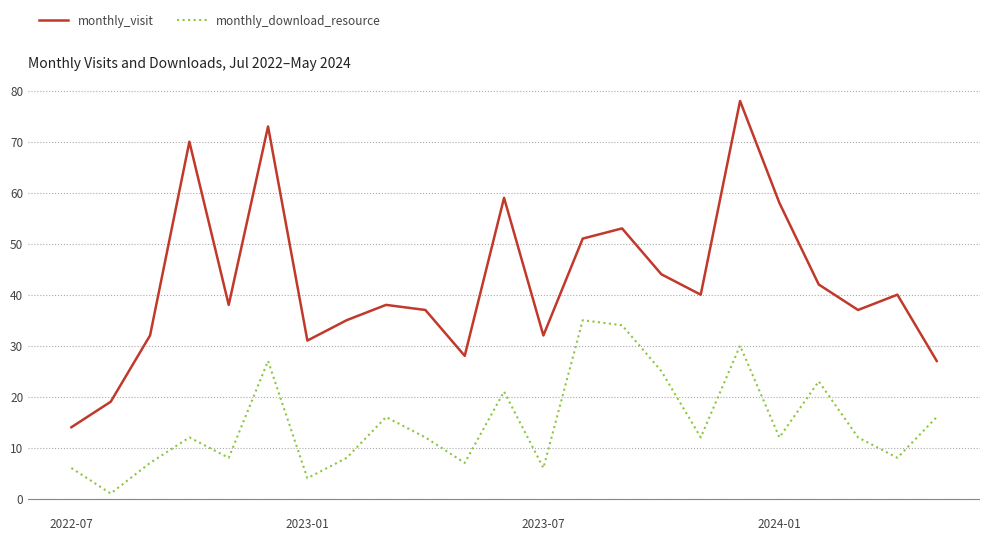

Which series has the widest spread of values?

monthly_visit